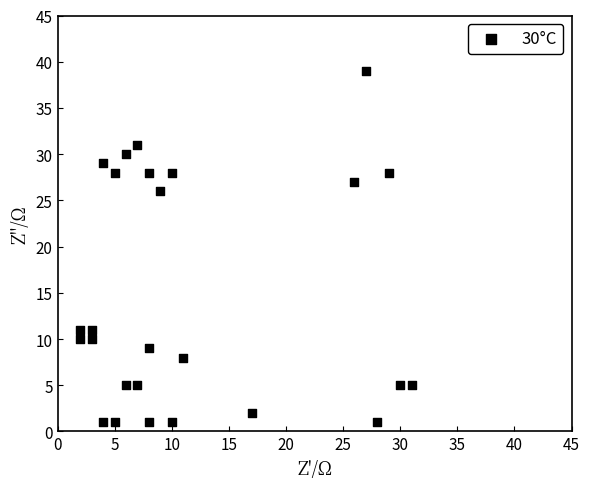

What Y value in the scatter plot is closest to 20?

26